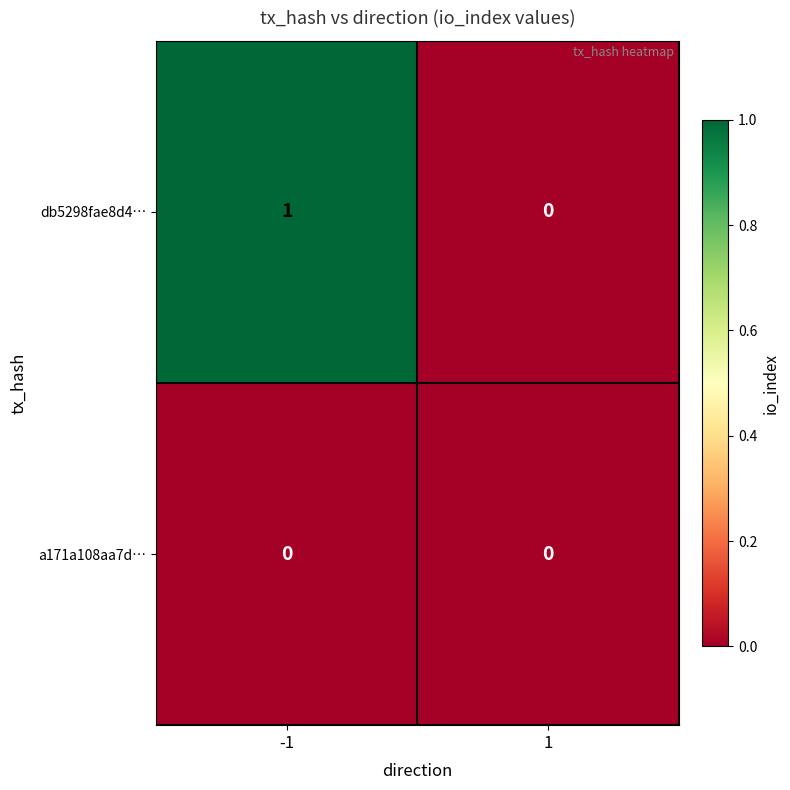

The a171a108aa7d… series shows 0 at -1. True or false?

True